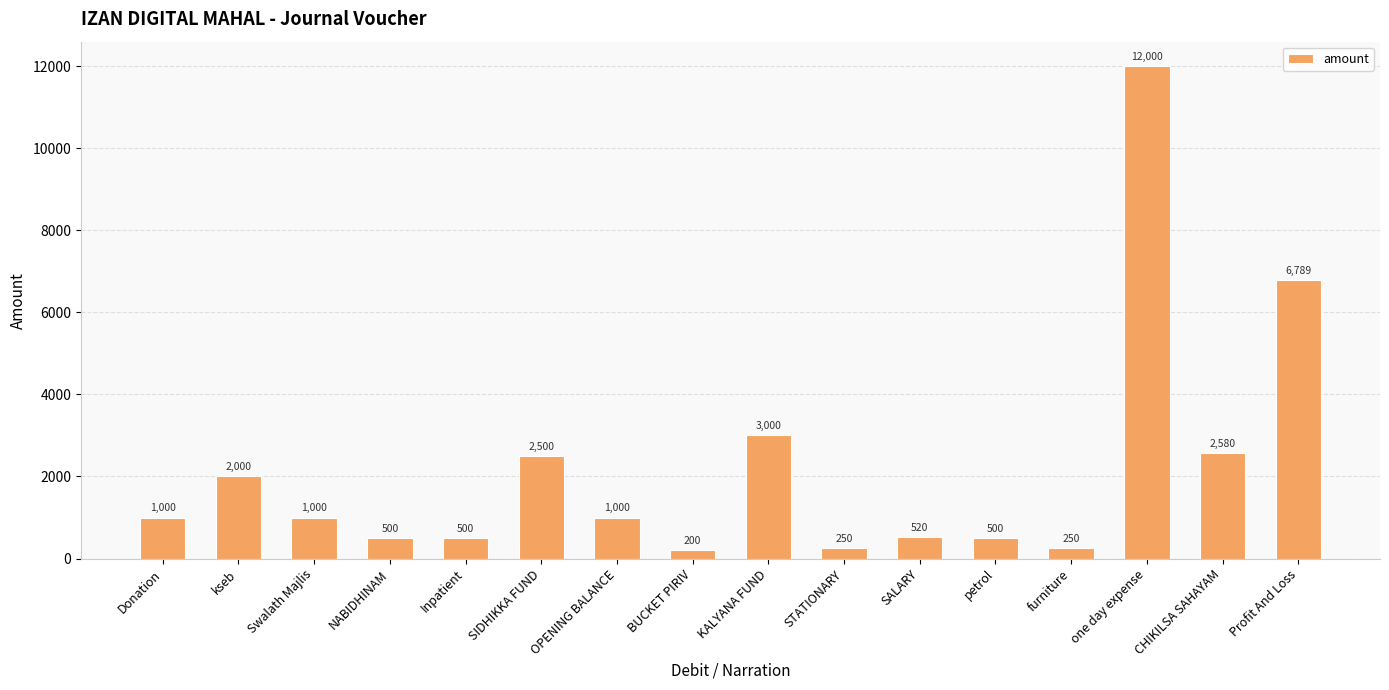

Which has a higher value, one day expense or BUCKET PIRIV?

one day expense